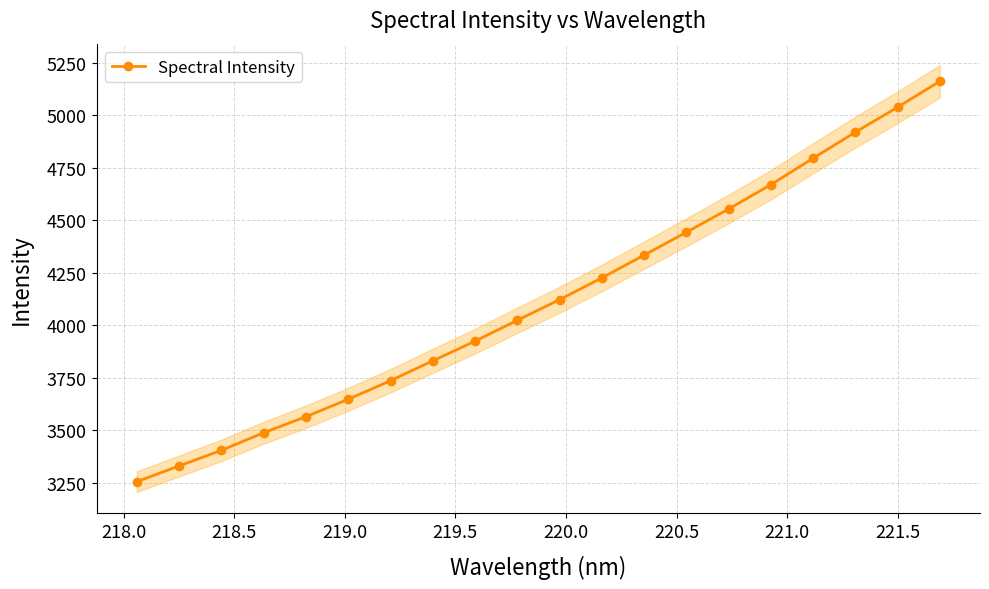

How many categories are shown in the chart?

20